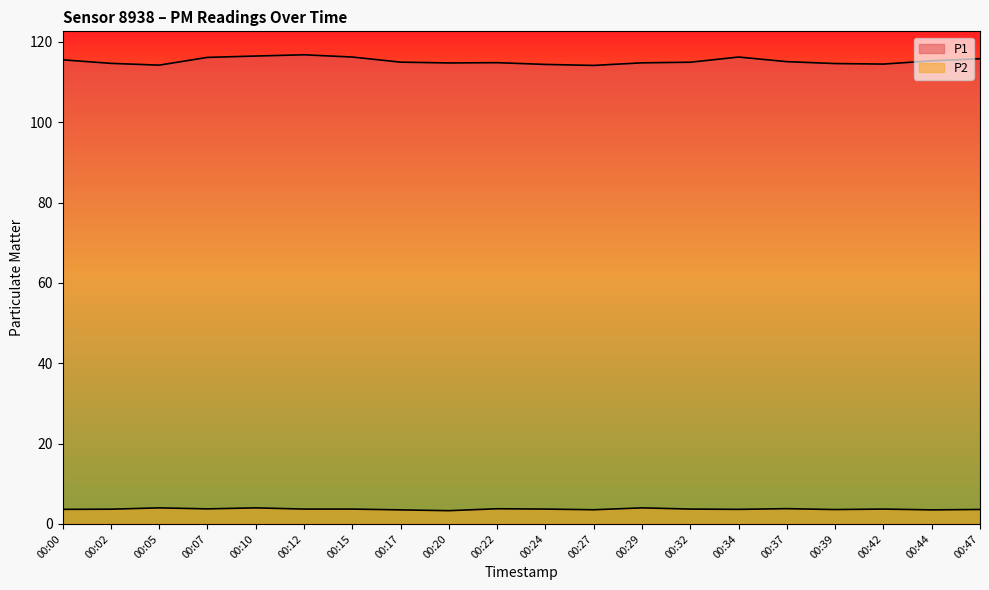

In P2, how many points are lower than both neighbors (excluding endpoints)?

6